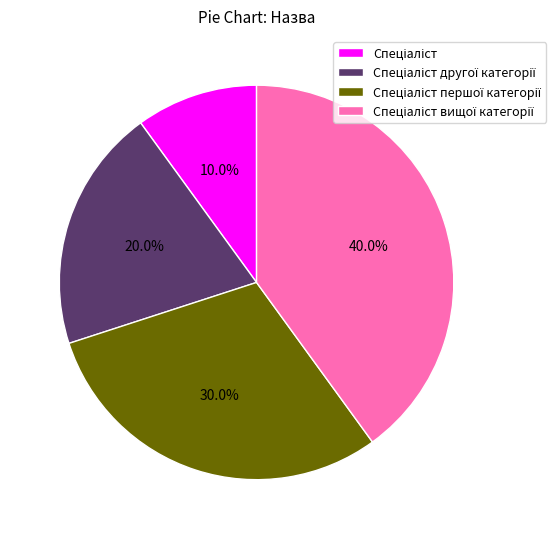

Is there any slice that represents more than half of the pie?

No